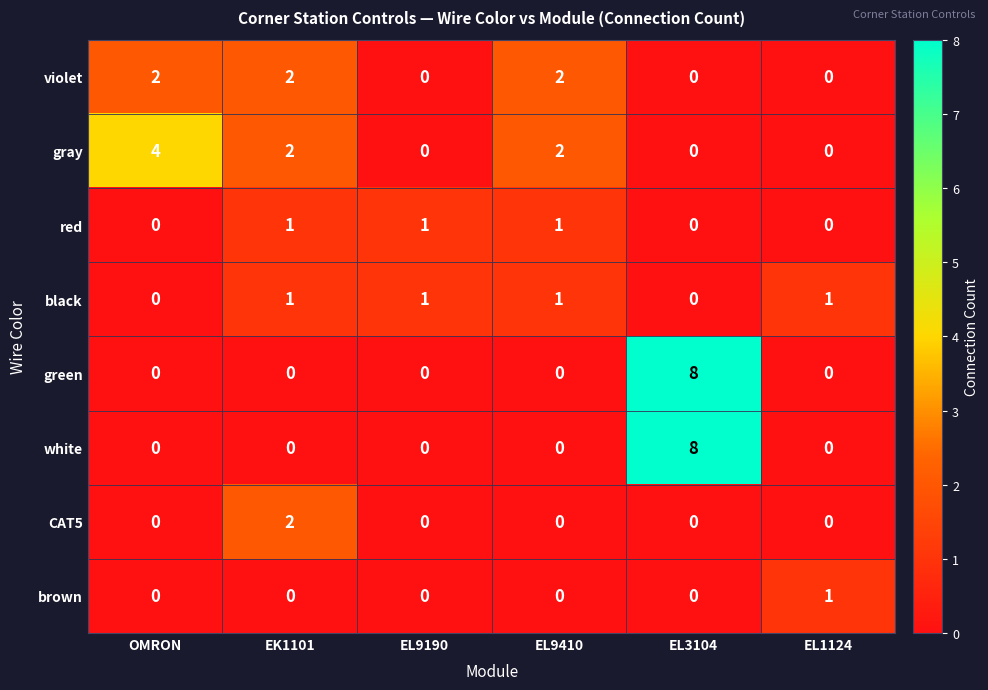

Which category has the highest value in the white series?

EL3104